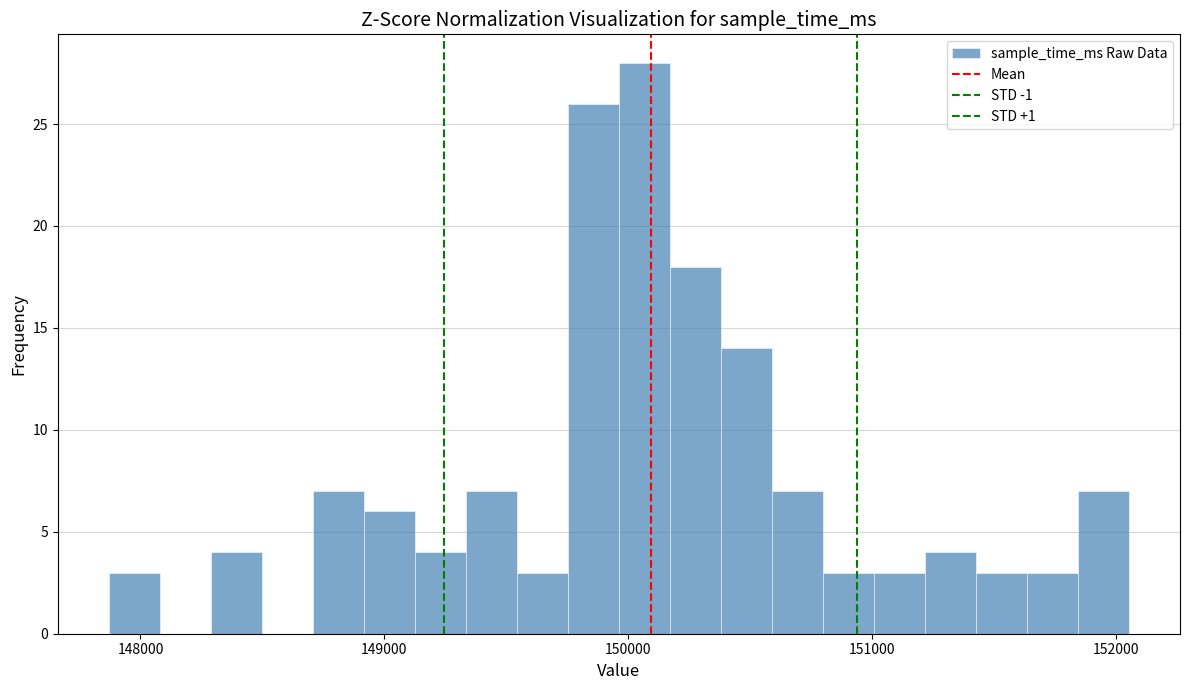

Read against the x-axis, roughly where is the centre of the tallest bar?

150100